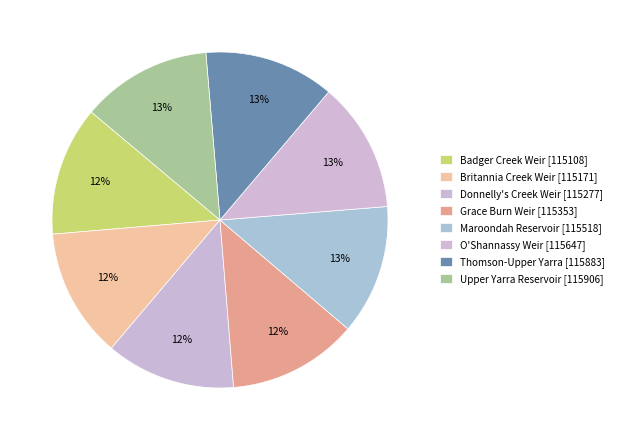

How many slices are in this pie chart?

8